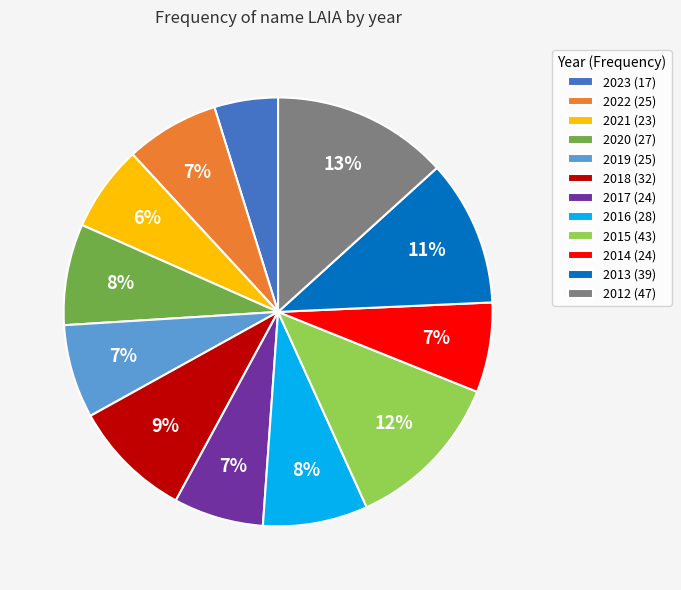

What percentage is the 2021 slice, to the nearest percent?

6%